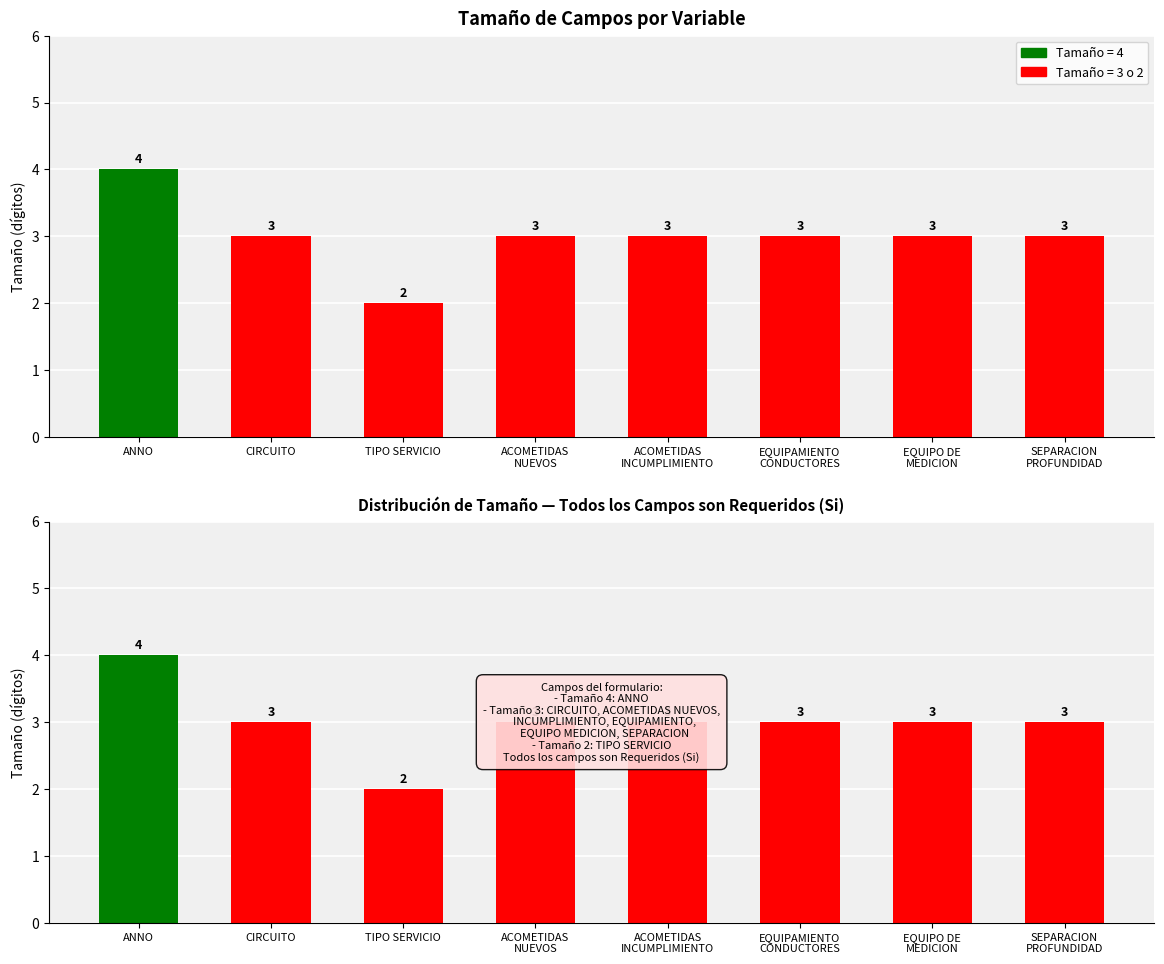

What is the approximate value at ACOMETIDAS
INCUMPLIMIENTO?

3